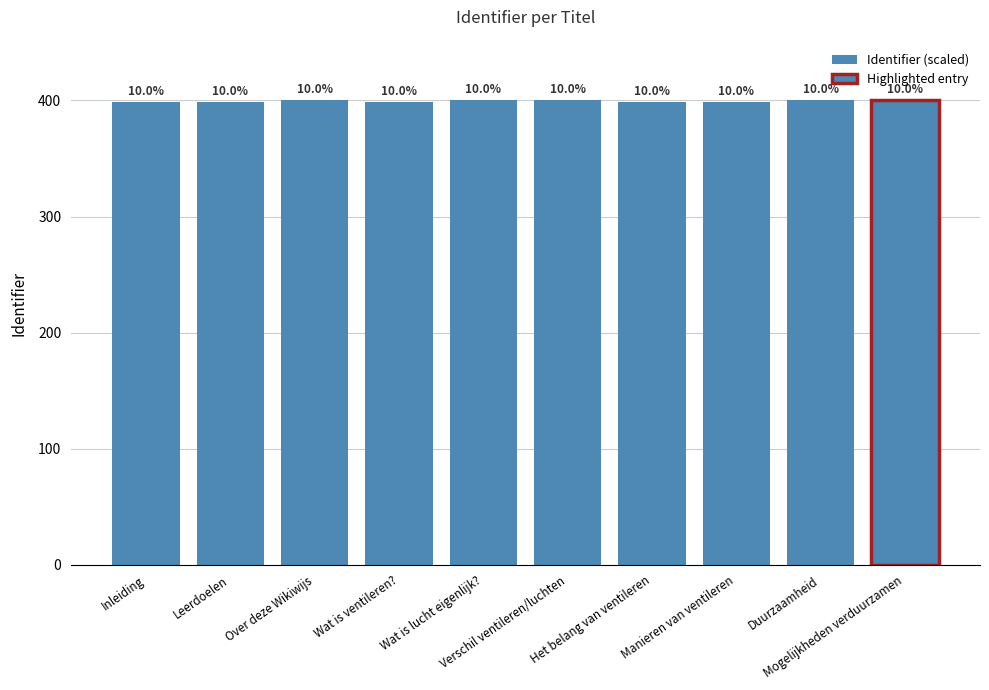

How many values are between 398 and 399?

5